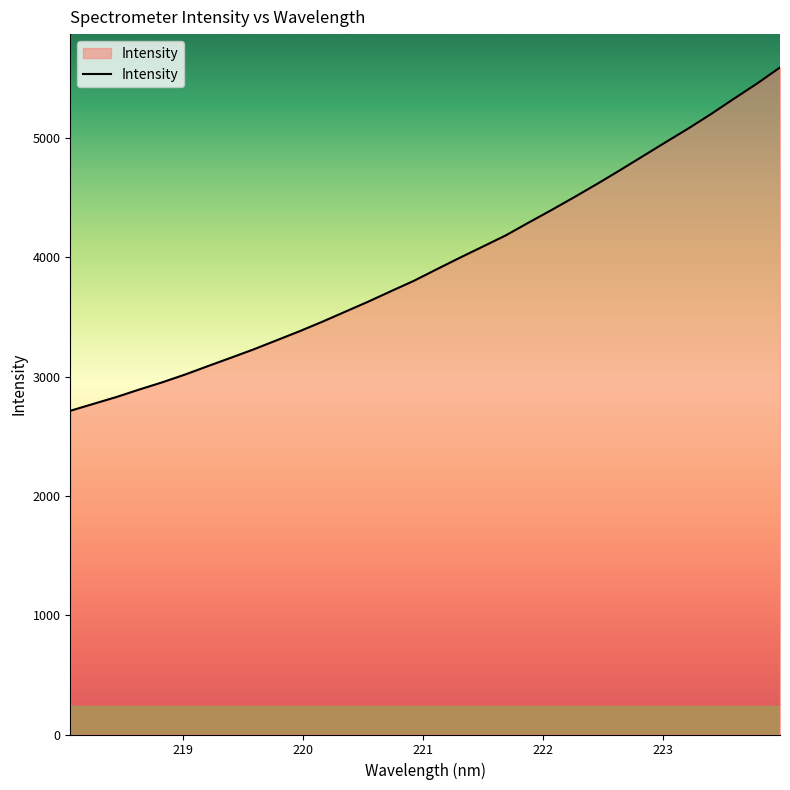

What is the maximum value shown in the chart?

5591.3